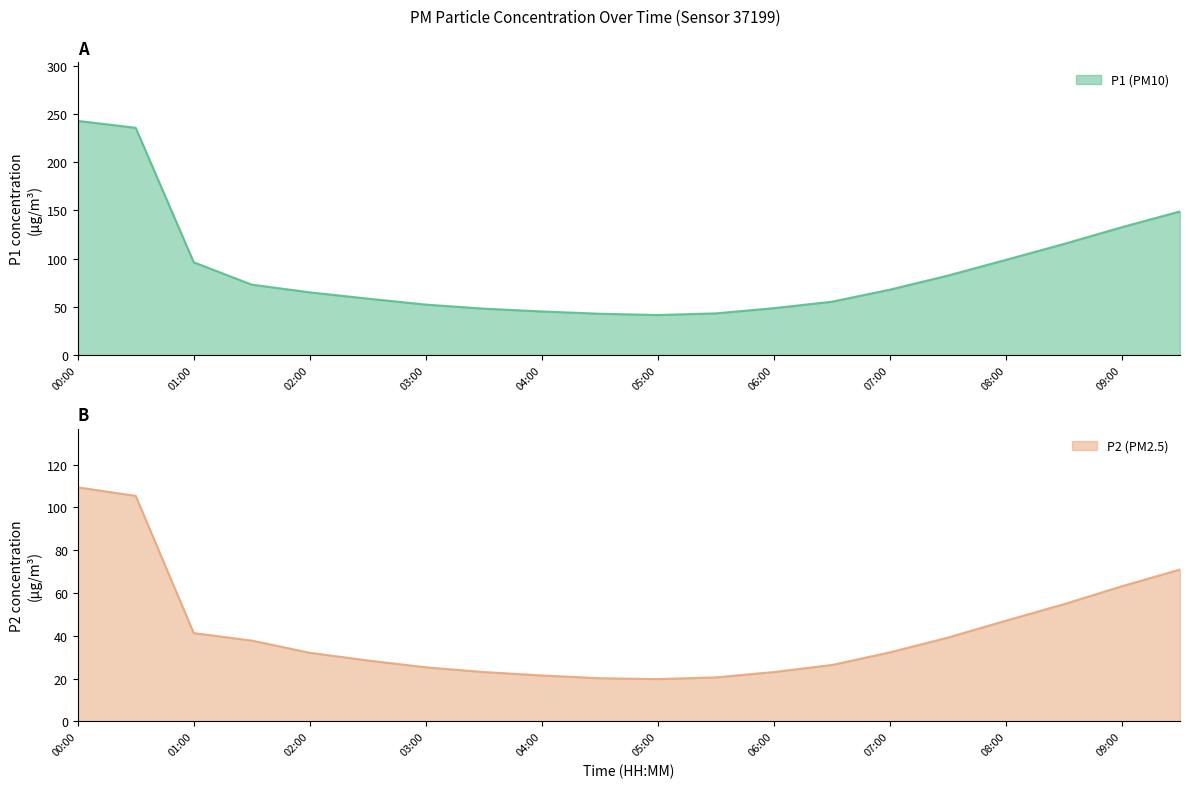

What is the label of the 17th point from the right?

01:30